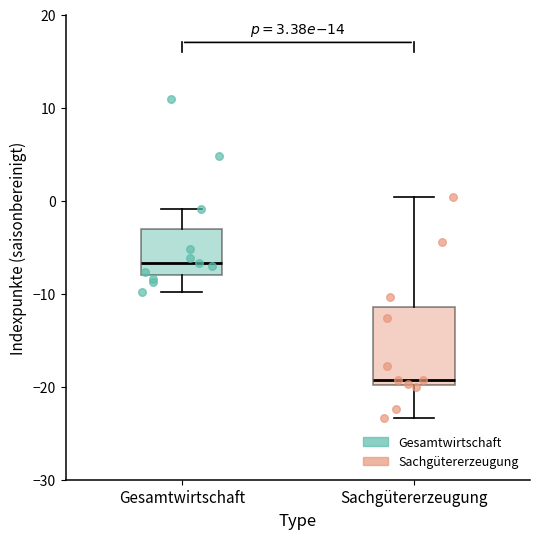

Which box has the highest median line?

Gesamtwirtschaft